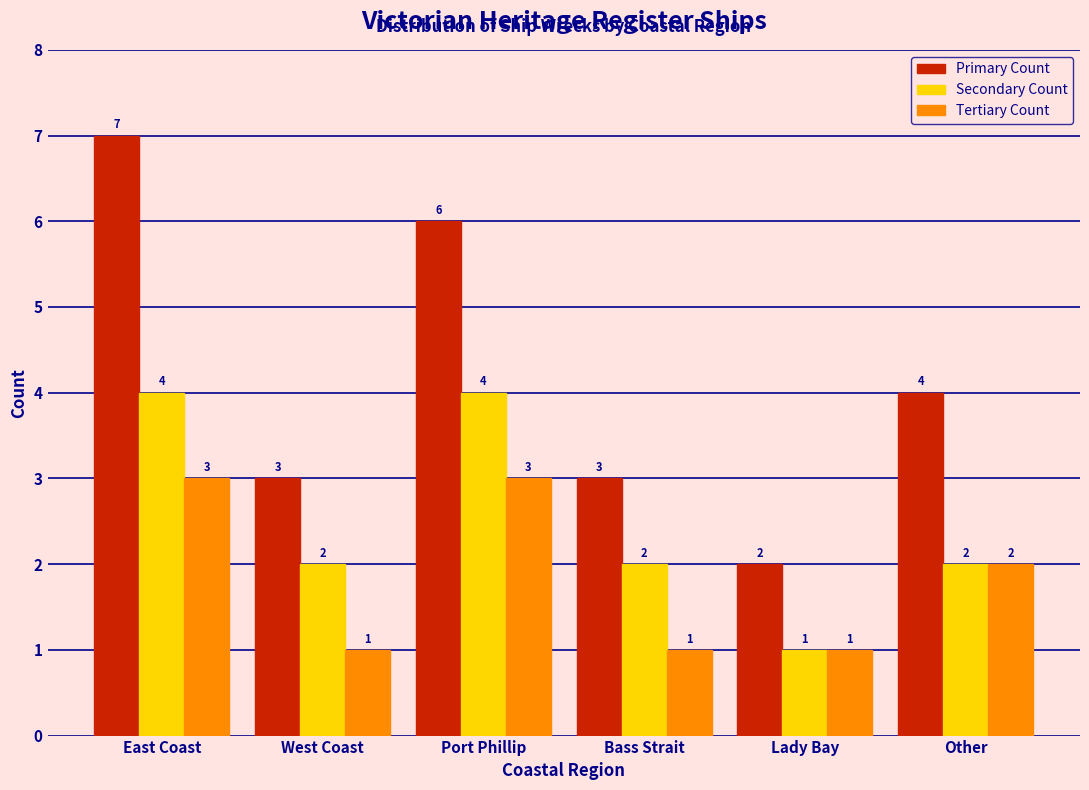

Reading left to right, extract all data points from this chart.

Primary Count: 7	3	6	3	2	4
Secondary Count: 4	2	4	2	1	2
Tertiary Count: 3	1	3	1	1	2